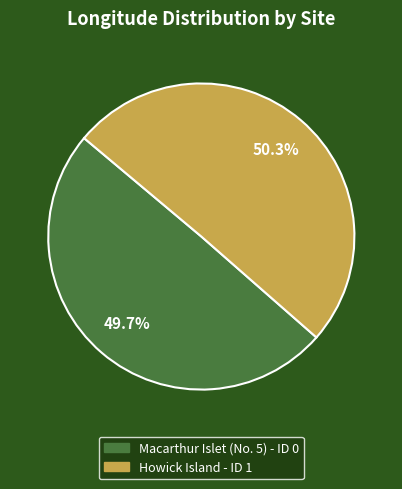

Is it true that Macarthur Islet (No. 5) - ID 0 is 35% of the pie?

False